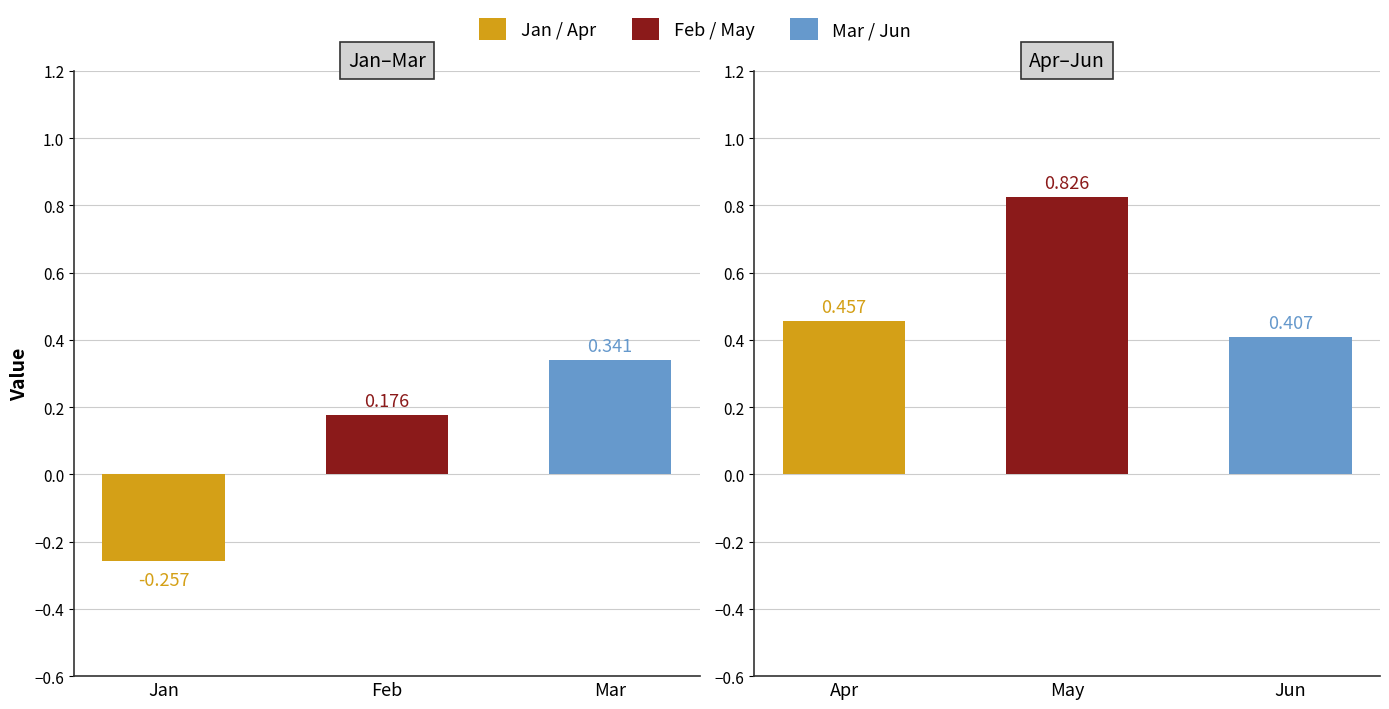

The value of Feb at pct55 is 0.1. True or false?

False